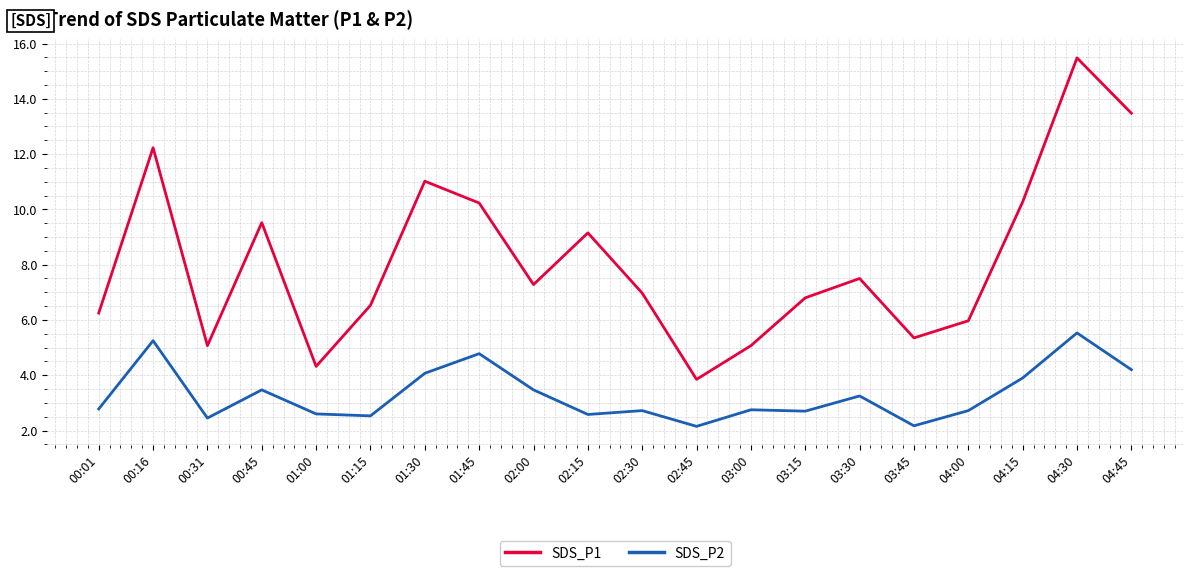

Which series has the widest spread of values?

SDS_P1